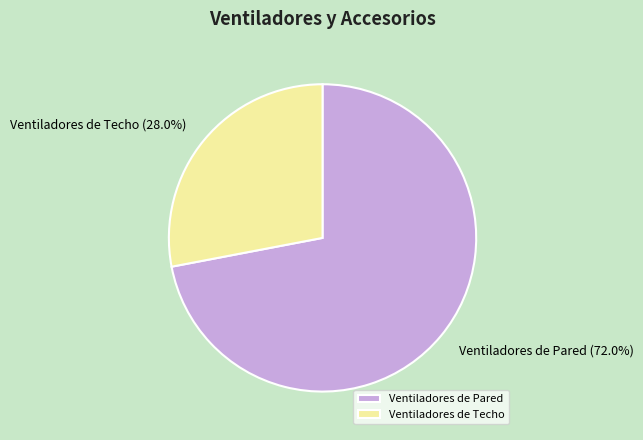

Approximately how many times larger is the value at Ventiladores de Pared compared to Ventiladores de Techo?

2.6